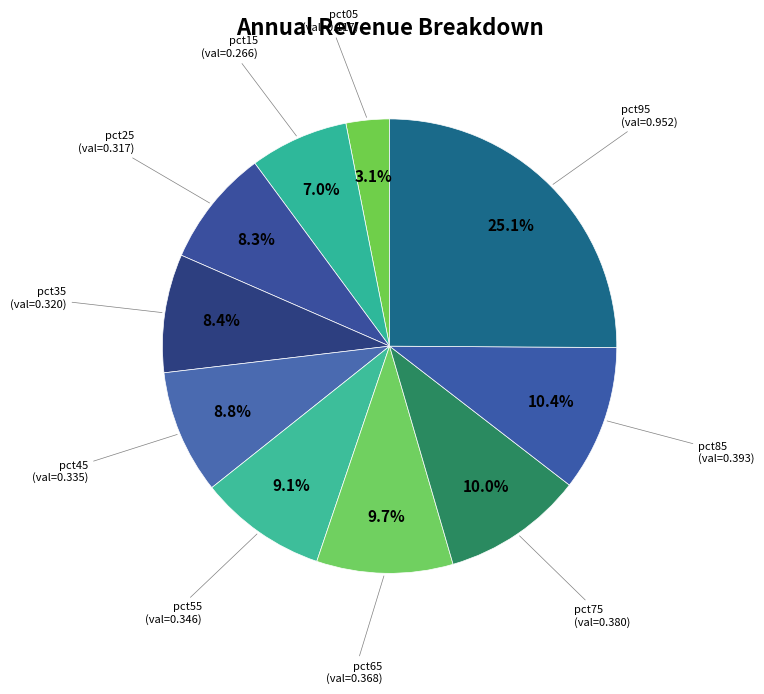

To the nearest percent, what is the difference between the largest and smallest slice percentages?

22%